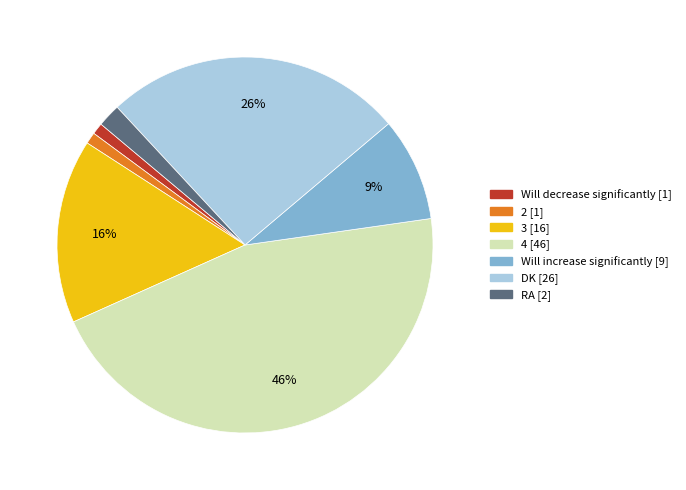

Count the number of slices in the pie.

7